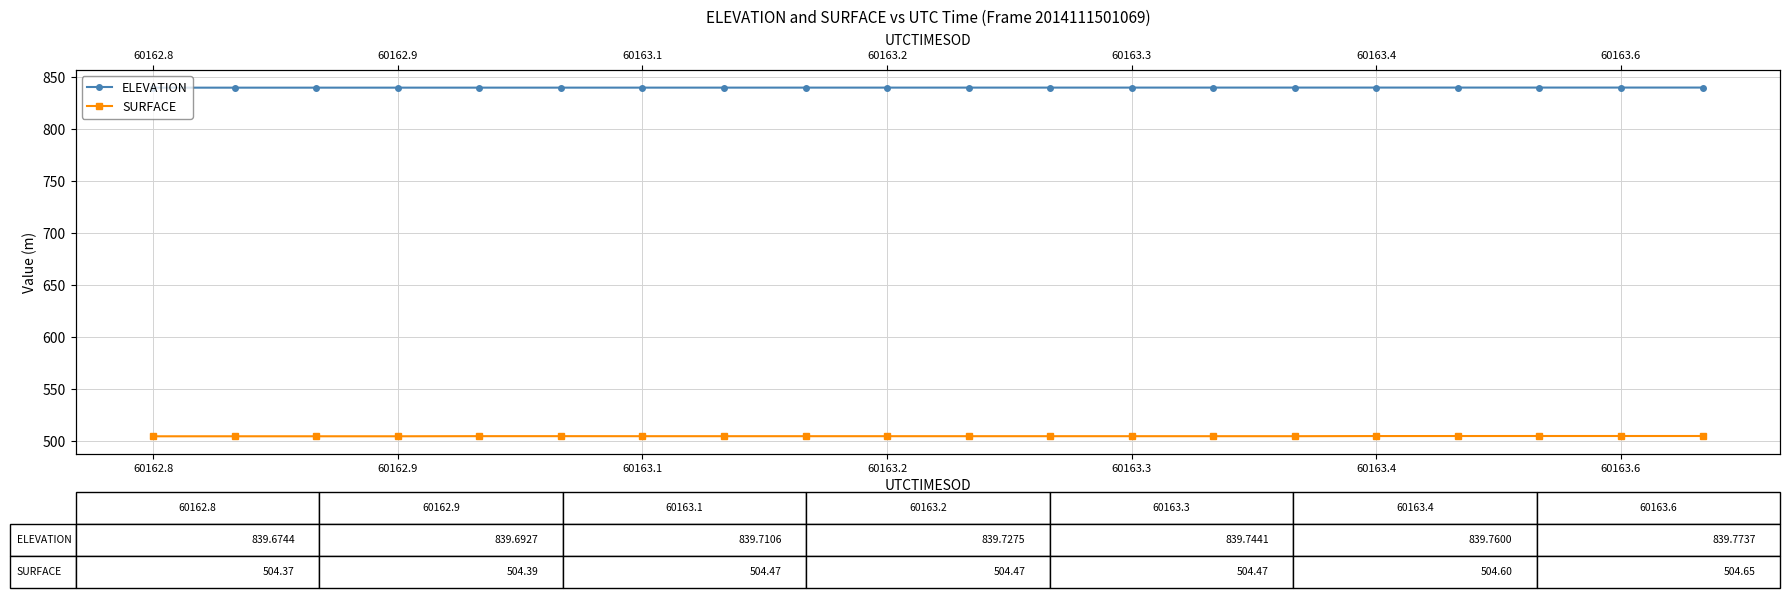

True or false: ELEVATION and SURFACE cross at least once.

False